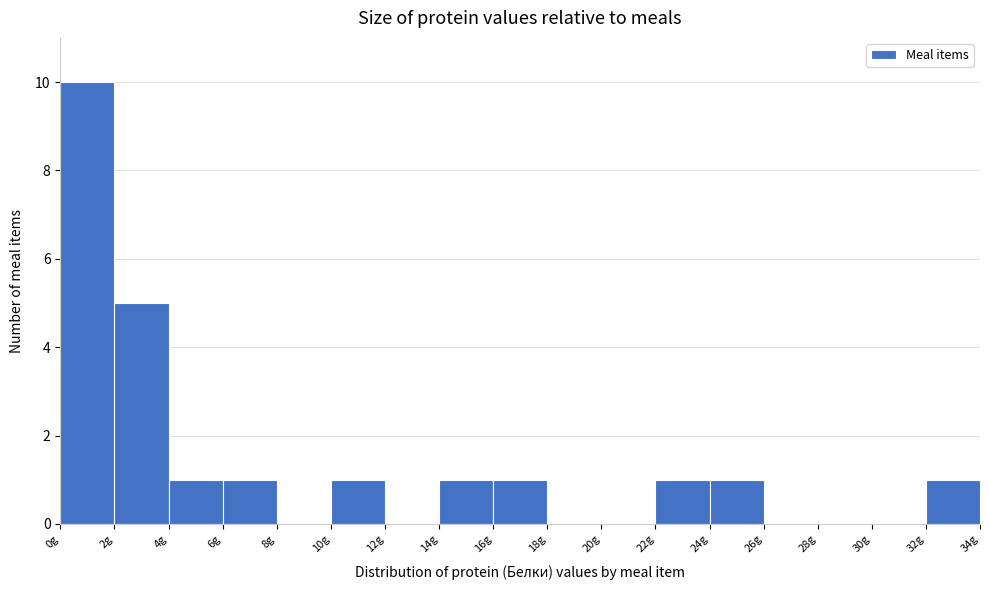

How tall is the bar that spans 4 to 6 on the x-axis? The values are not printed on the chart, so give them approximately, as read against the axis.

1